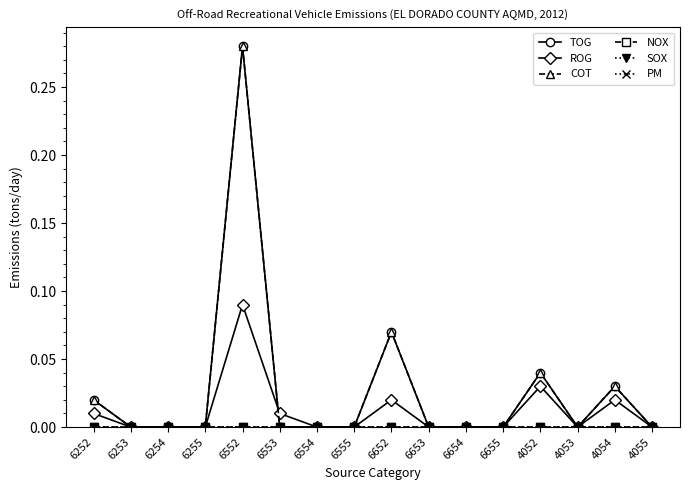

The value of TOG at 6652 is 0.1. True or false?

True